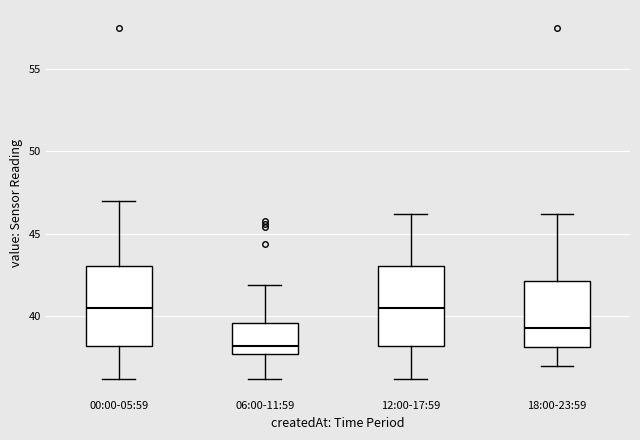

Which box's median line is the lowest?

06:00-11:59